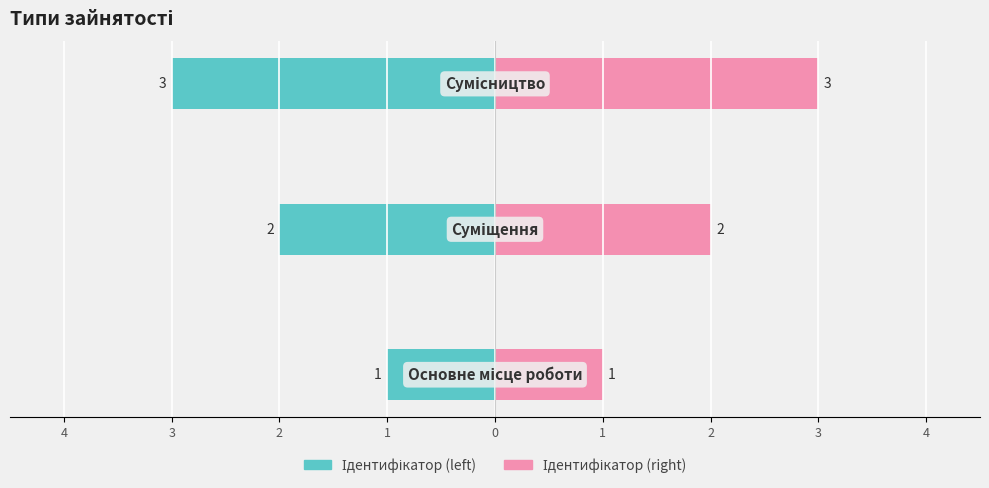

The value of Ідентифікатор (right) at 2 is 1. True or false?

False